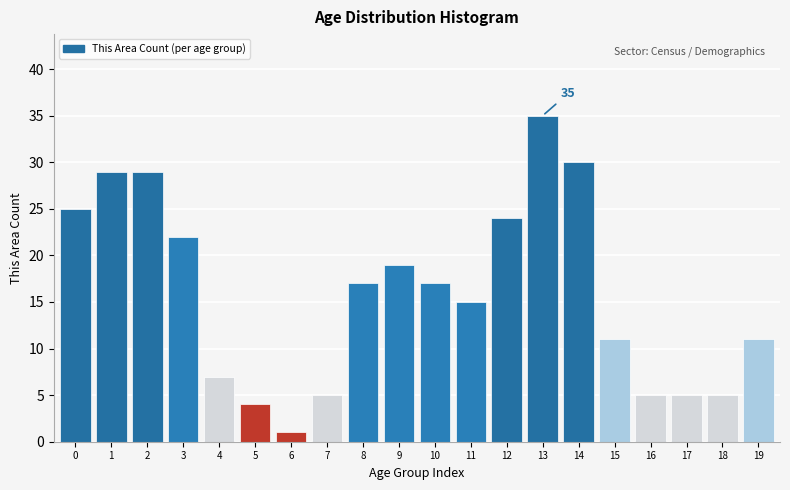

Reading left to right, what are all the values shown in this chart?

25	29	29	22	7	4	1	5	17	19	17	15	24	35	30	11	5	5	5	11